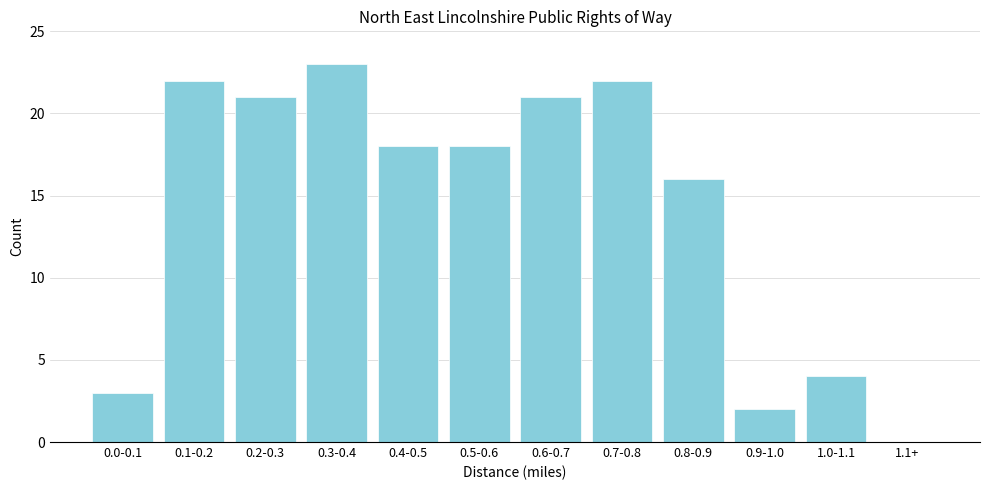

Reading left to right, what are all the values shown in this chart?

0.0-0.1=3	0.1-0.2=22	0.2-0.3=21	0.3-0.4=23	0.4-0.5=18	0.5-0.6=18	0.6-0.7=21	0.7-0.8=22	0.8-0.9=16	0.9-1.0=2	1.0-1.1=4	1.1+=0